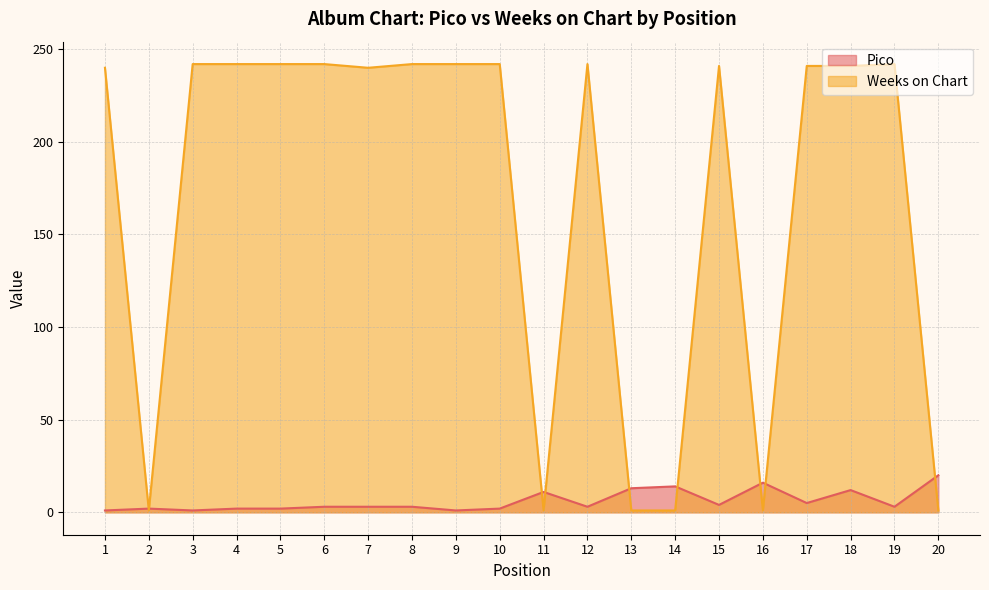

At which category does Pico reach its first local peak?

2